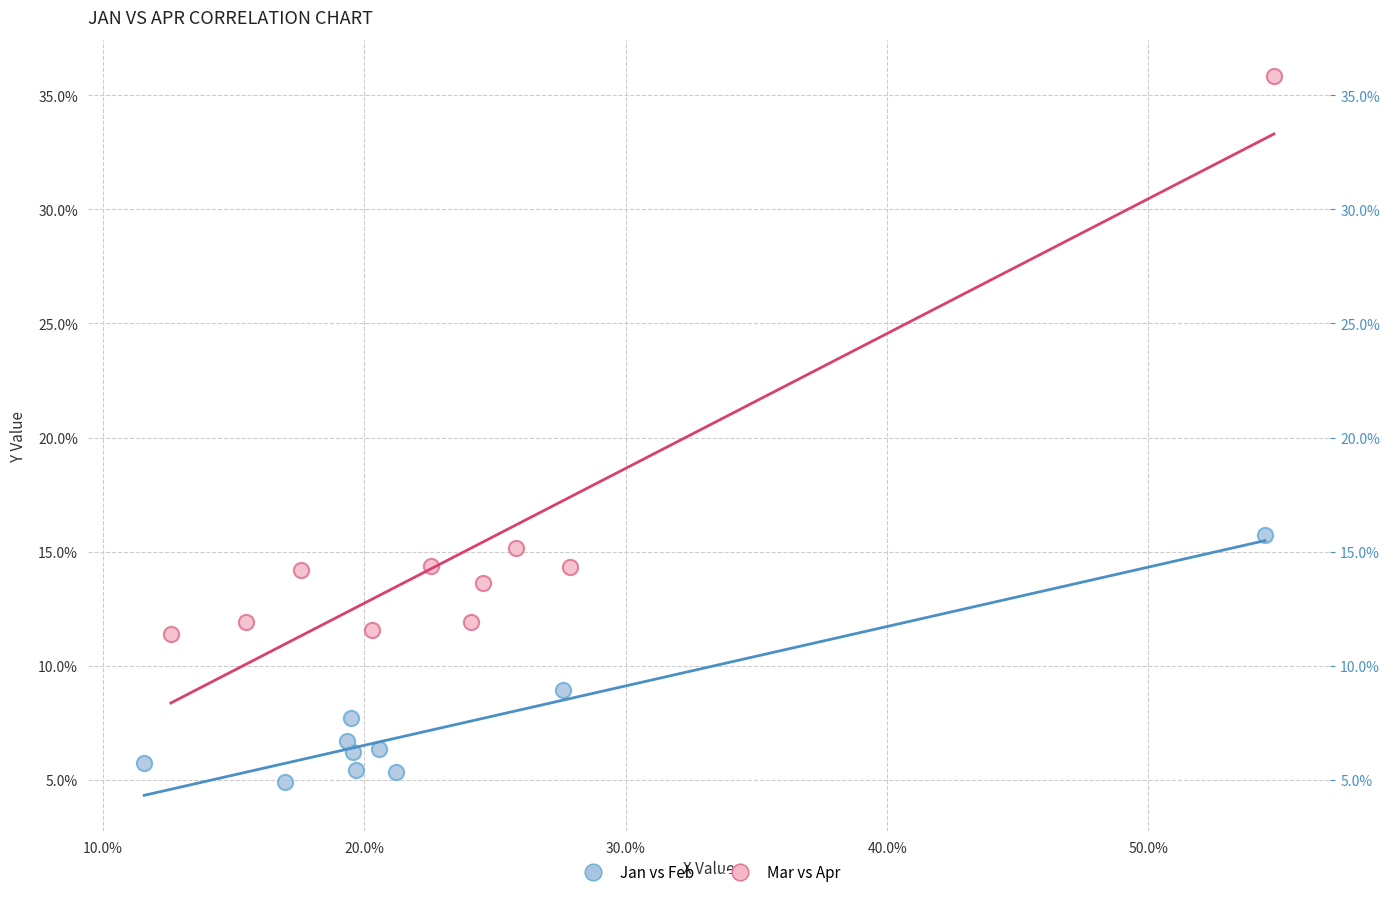

What are all the series names shown in the legend?

Jan vs Feb, Mar vs Apr